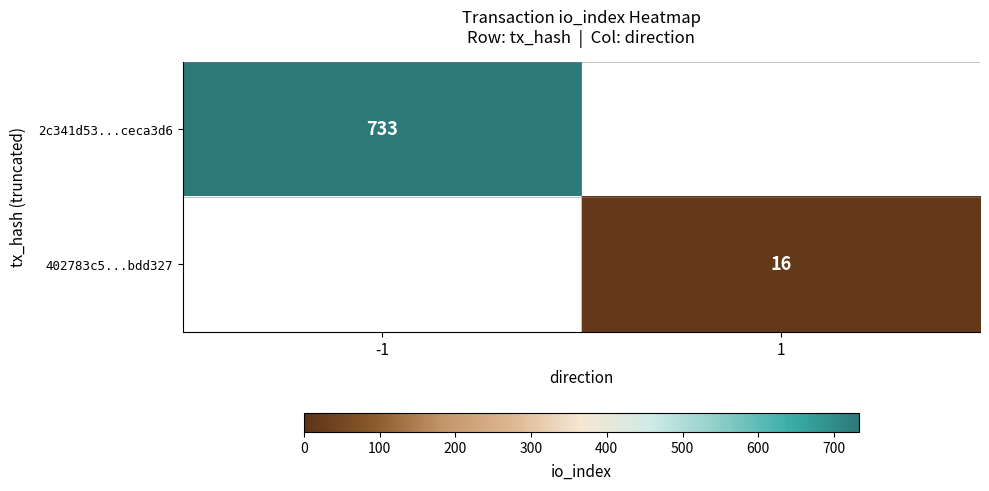

The value of 402783c5...bdd327 at 1 is 24. True or false?

False